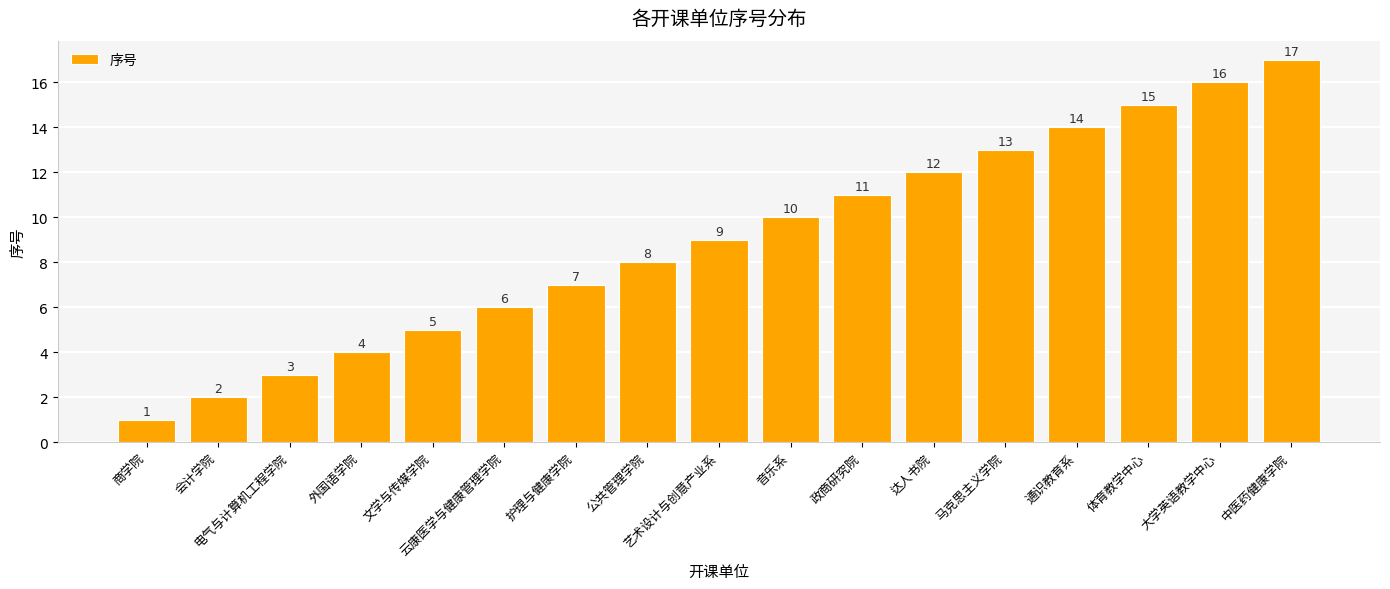

Rank the categories by value from highest to lowest.

中医药健康学院, 大学英语教学中心, 体育教学中心, 通识教育系, 马克思主义学院, 达人书院, 政商研究院, 音乐系, 艺术设计与创意产业系, 公共管理学院, 护理与健康学院, 云康医学与健康管理学院, 文学与传媒学院, 外国语学院, 电气与计算机工程学院, 会计学院, 商学院